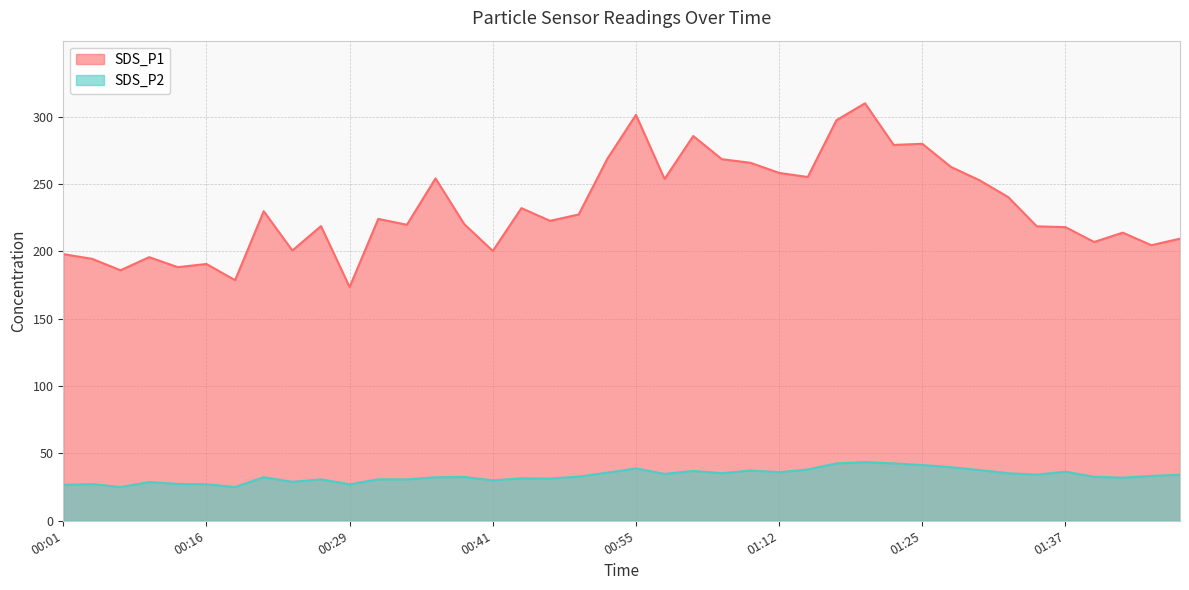

True or false: SDS_P2 and SDS_P1 cross at least once.

False